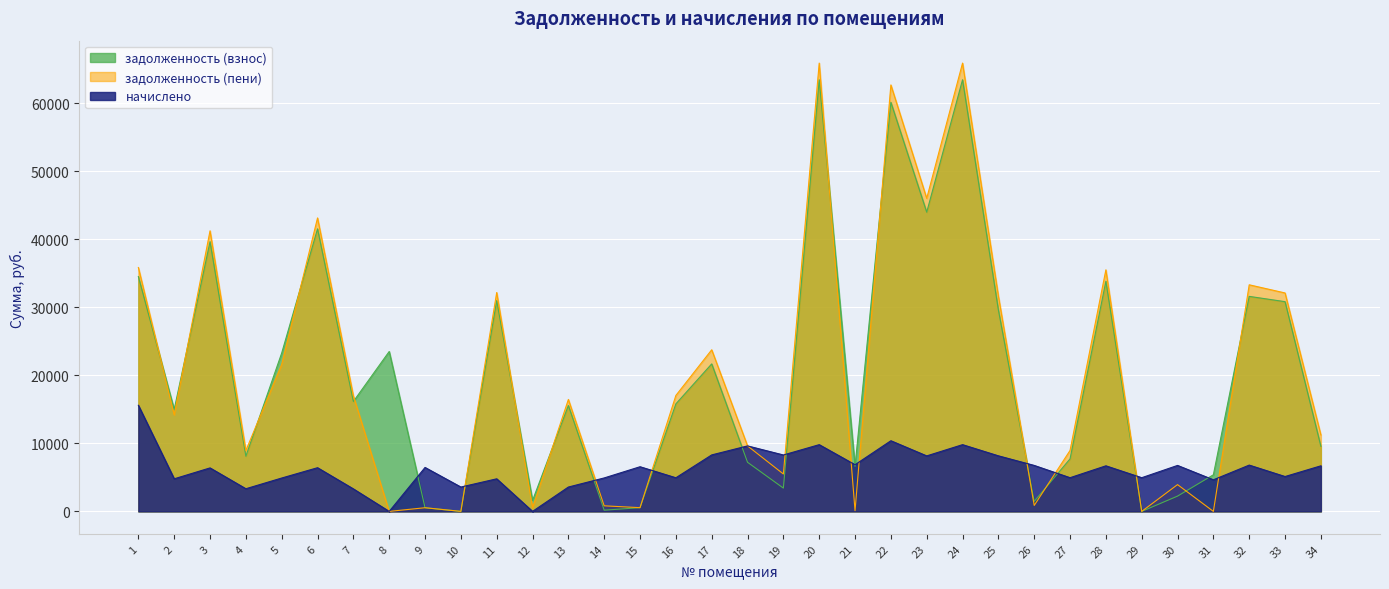

How many data points does each series have?

34